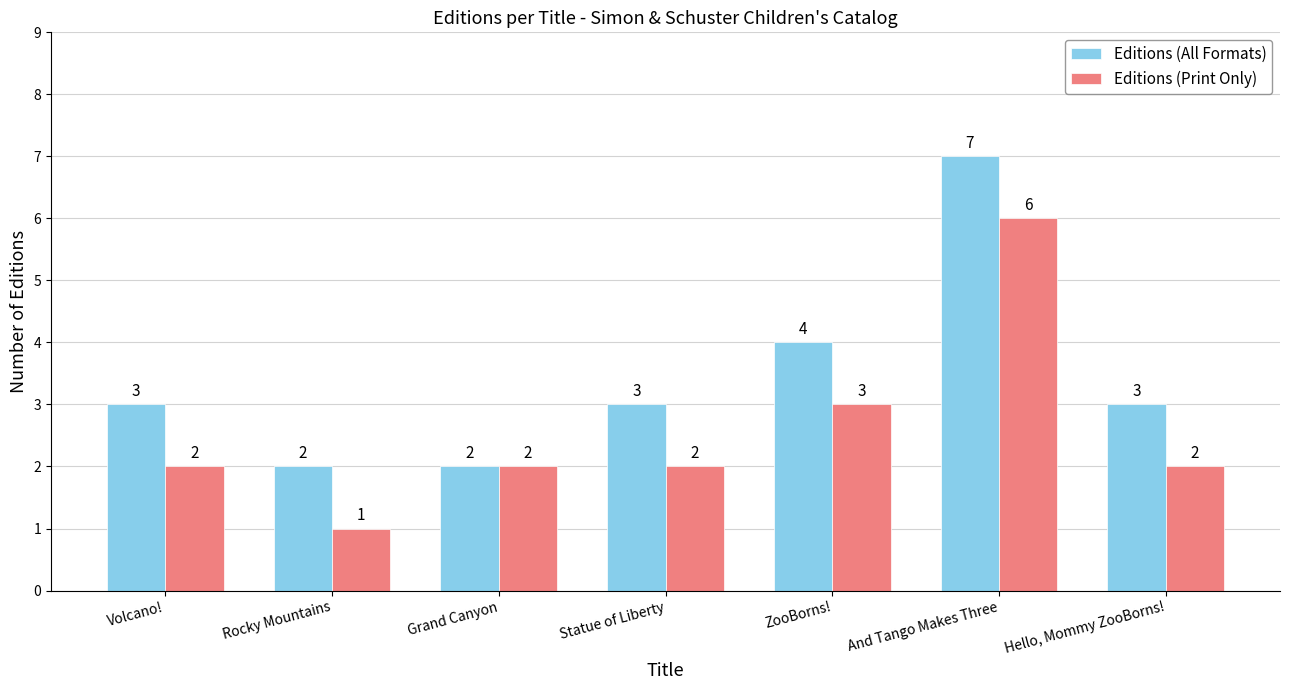

What is the value of the Editions (All Formats) bar at the 3rd from the left?

2